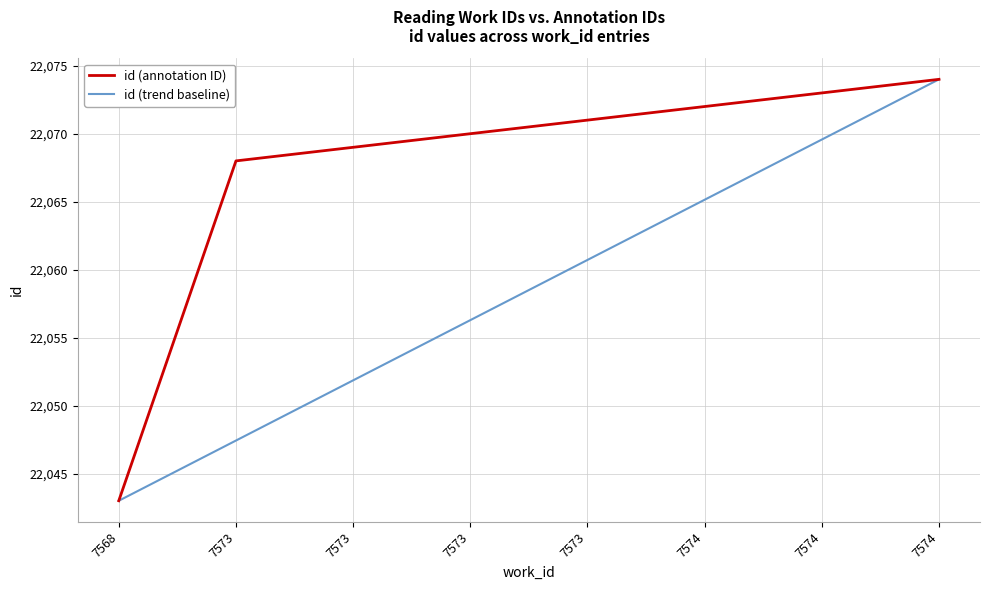

How many lines are shown in the chart?

2